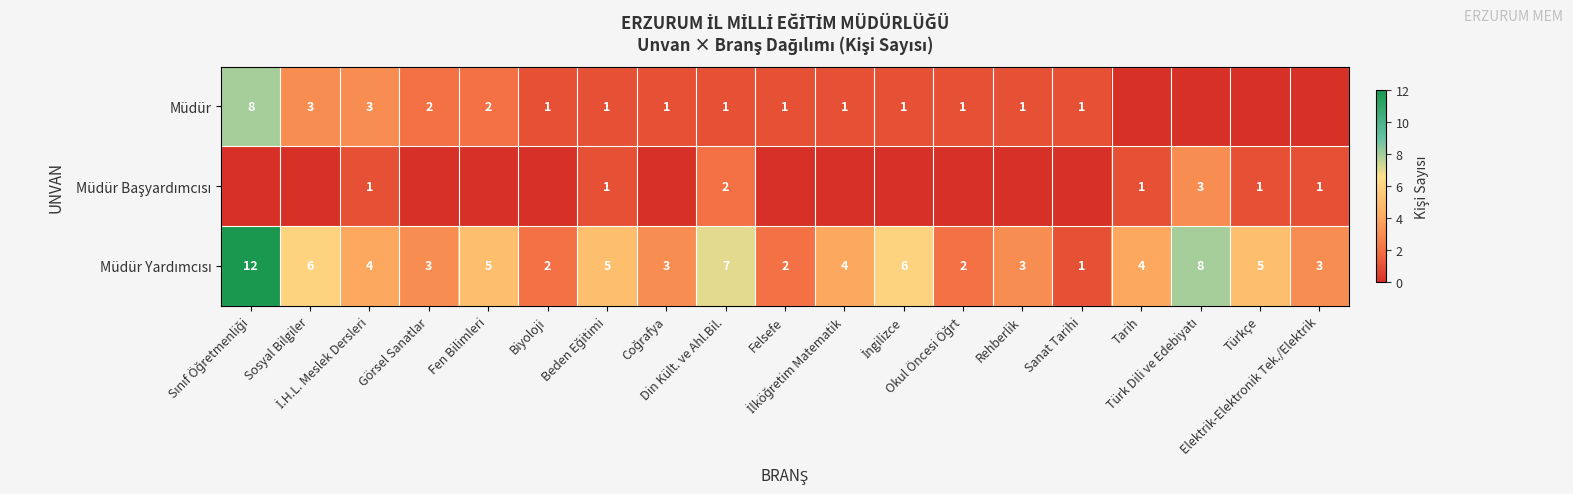

At which label does Müdür first exceed 1?

Sınıf Öğretmenliği